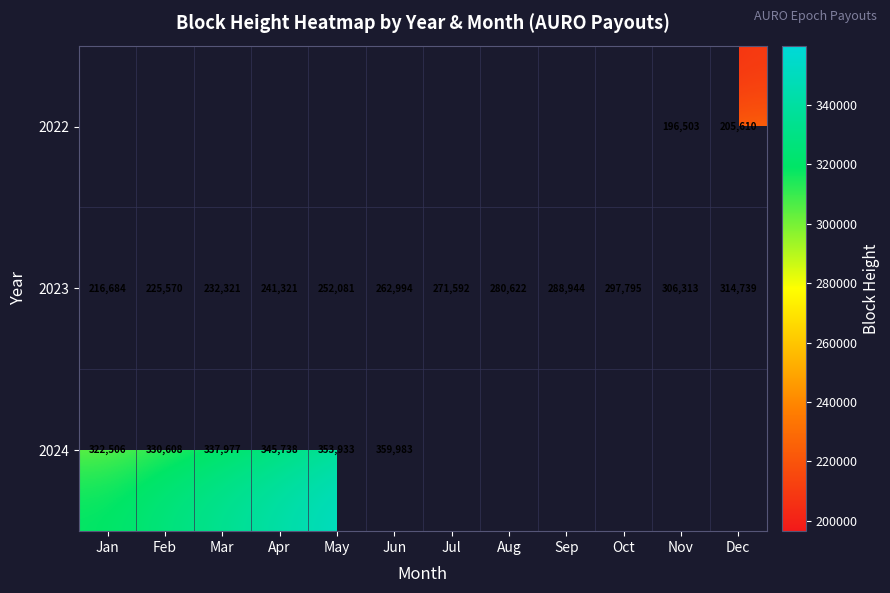

How many series are shown in this chart?

3